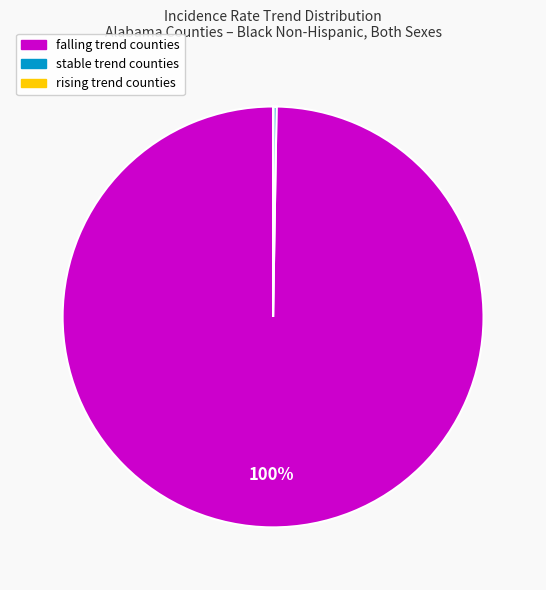

To the nearest percent, what is the difference between the largest and smallest slice percentages?

100%